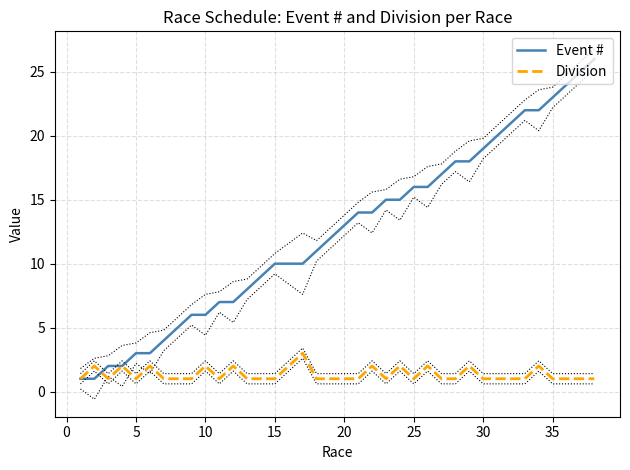

Rank the series by their average value, from highest to lowest.

Event #, Division